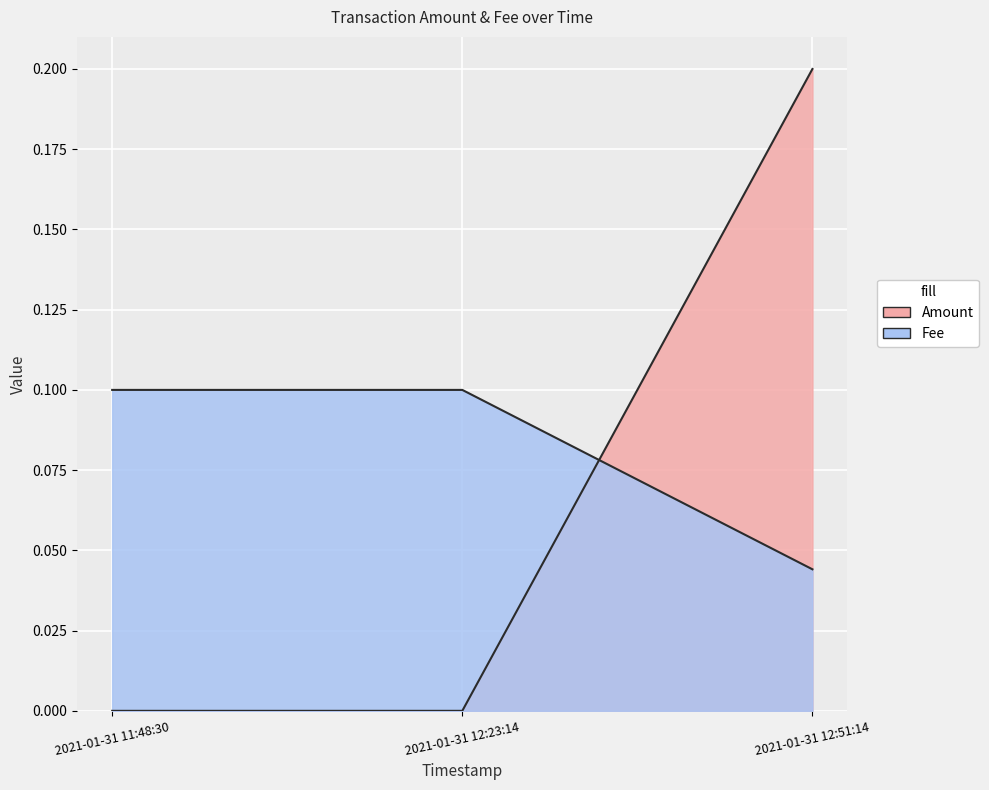

What are all the series names shown in the legend?

Amount, Fee